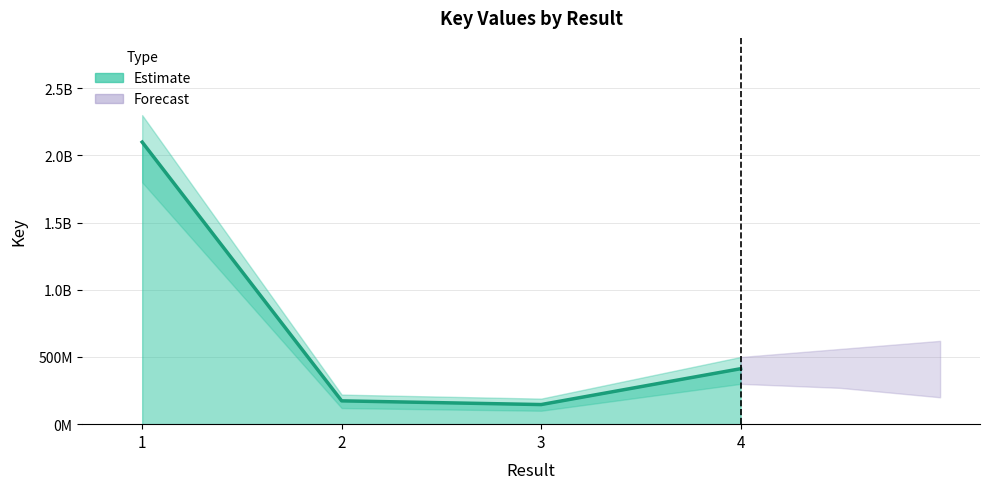

What is the difference between the second highest and second lowest values?

239193327